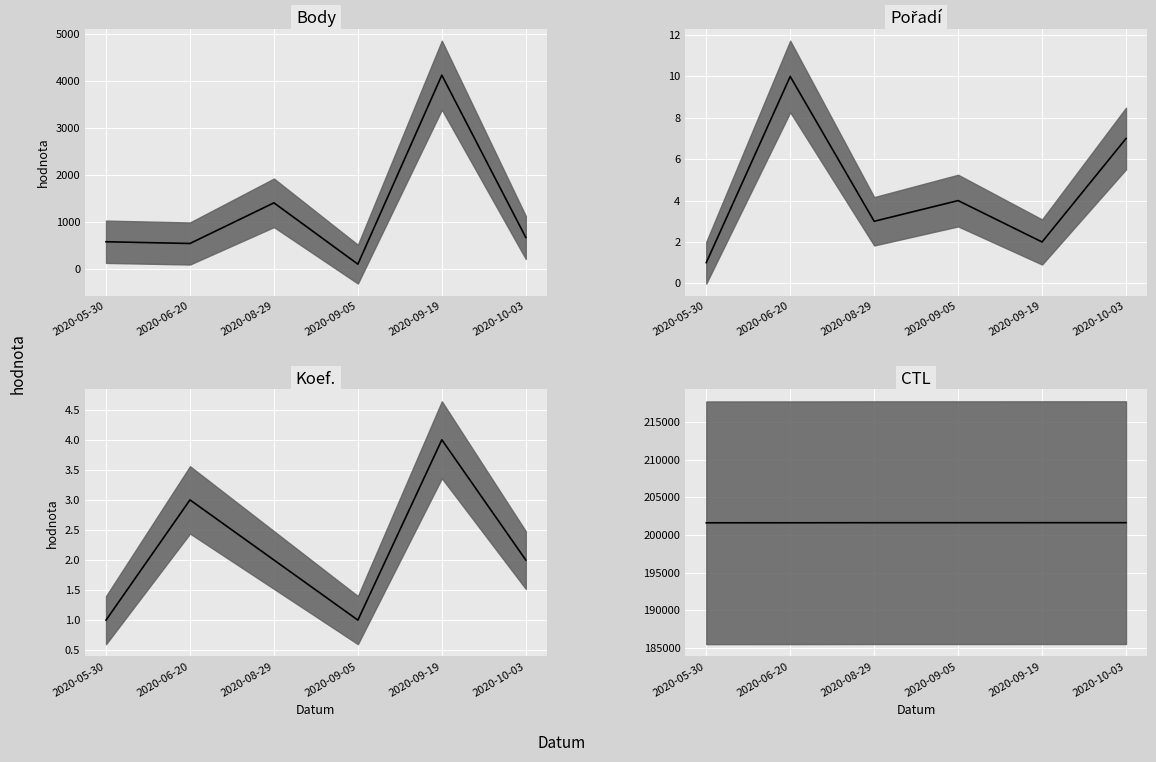

How many data points does each series have?

6